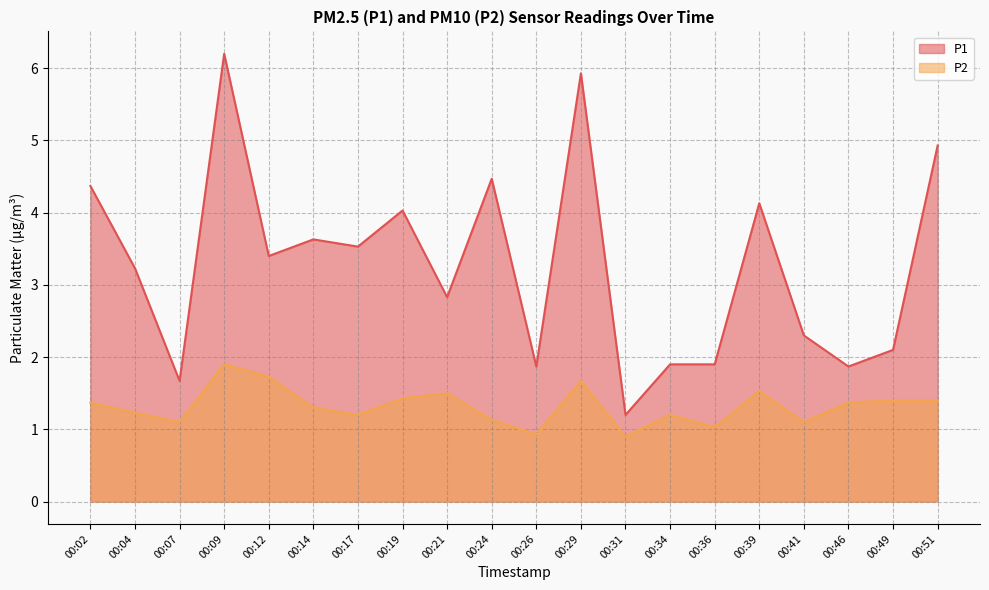

Which category has the highest value across all series?

00:09